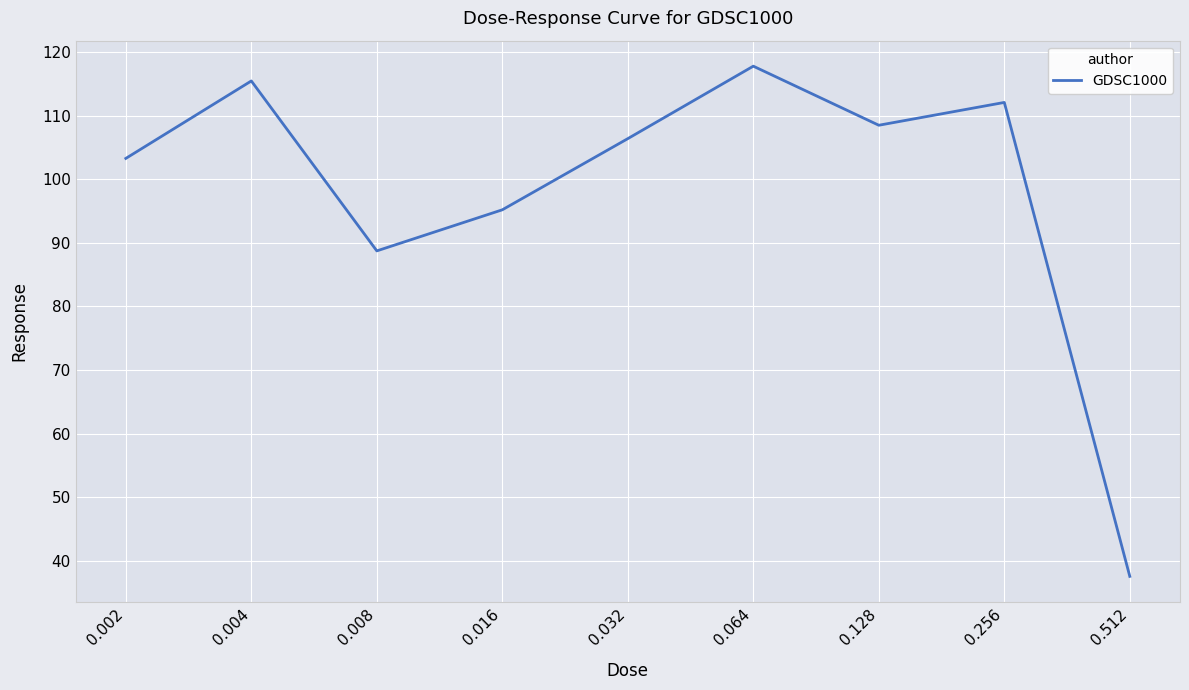

Between 0.064 and 0.002, which is larger?

0.064